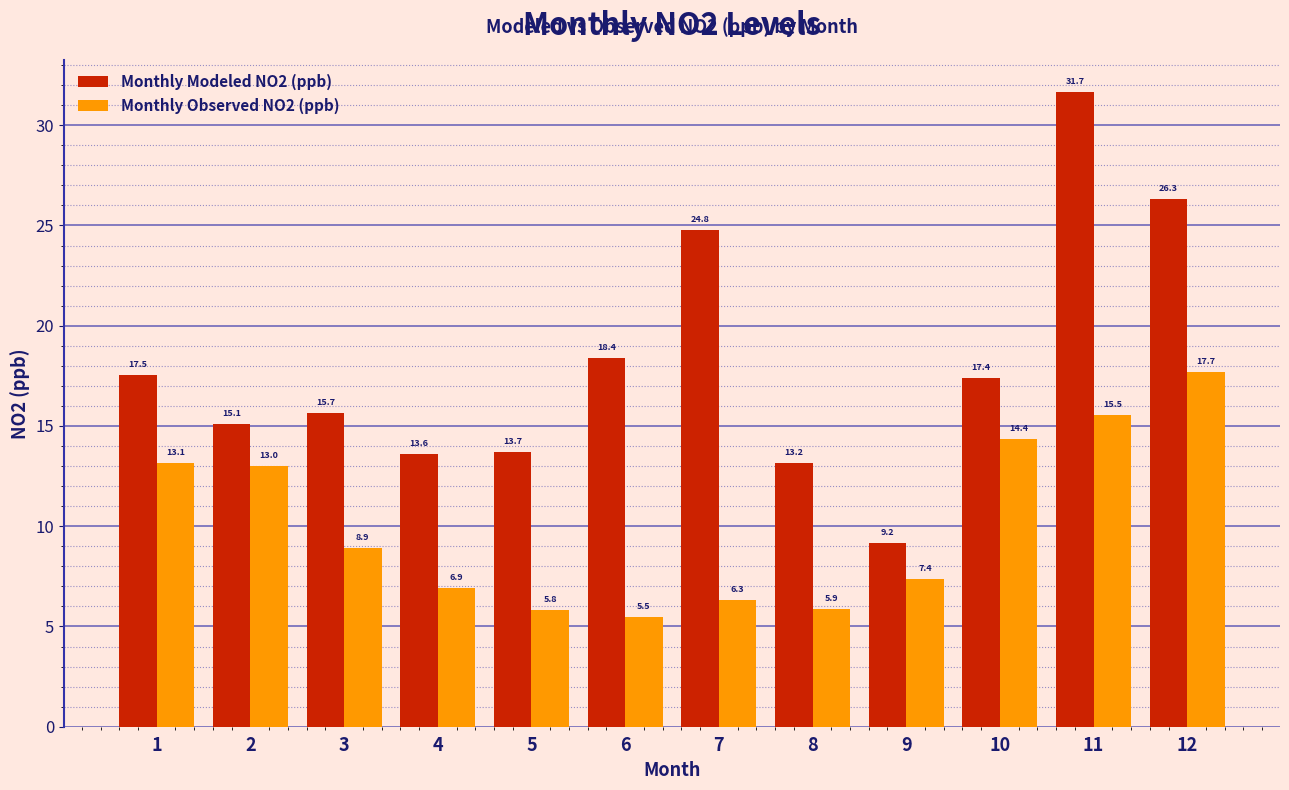

Is the value of Monthly Modeled NO2 (ppb) at 4 greater than the value of Monthly Observed NO2 (ppb) at 6?

Yes